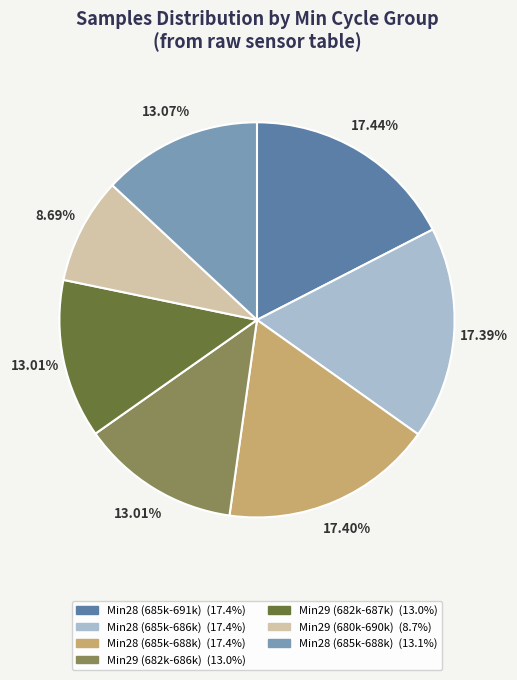

Does any single category account for the majority?

No